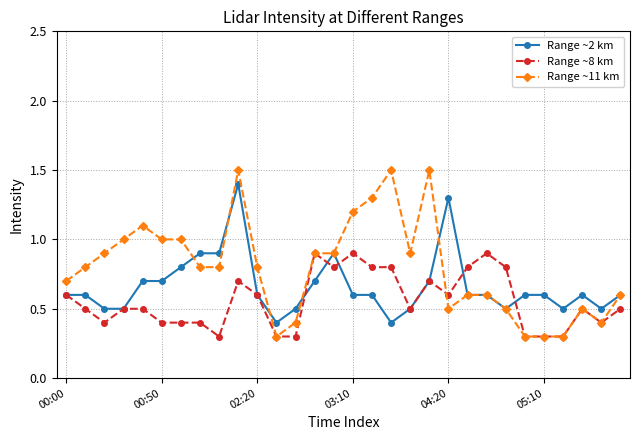

Rank the series by their maximum value, from highest to lowest.

Range ~11 km, Range ~2 km, Range ~8 km